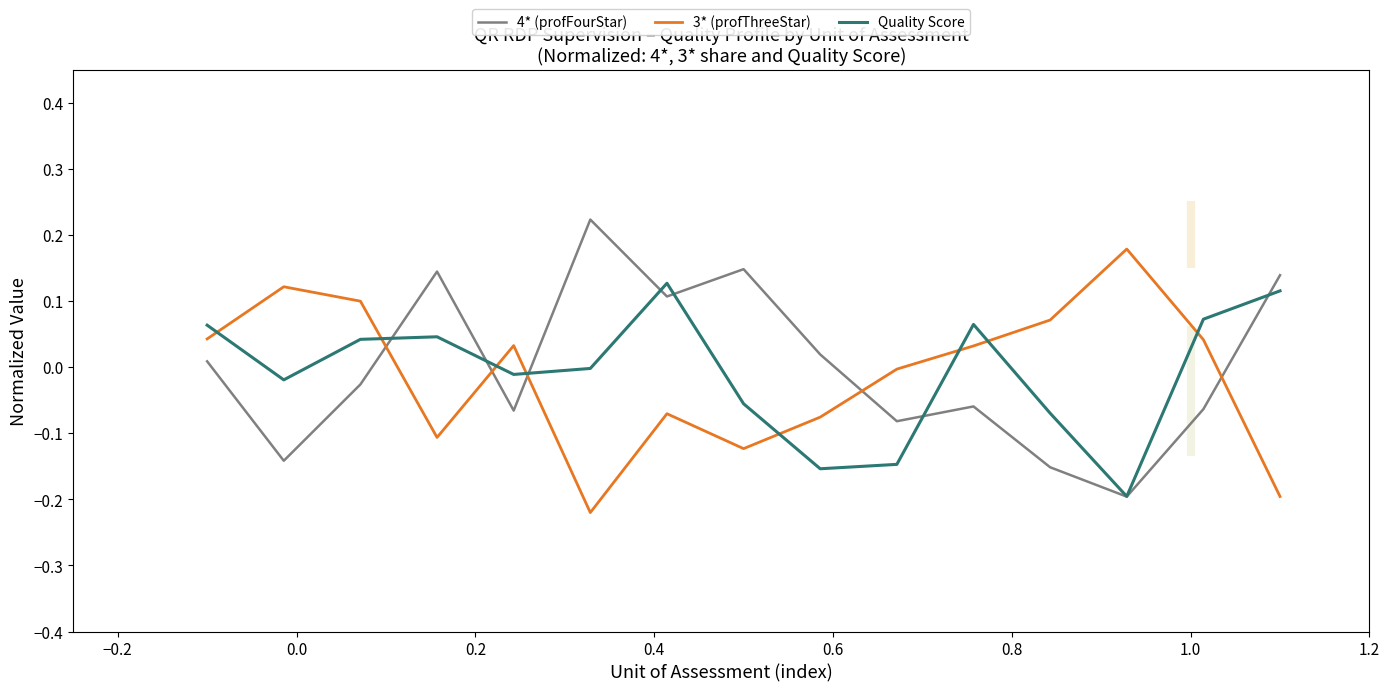

How many times do 3* (profThreeStar) and 4* (profFourStar) cross each other?

5